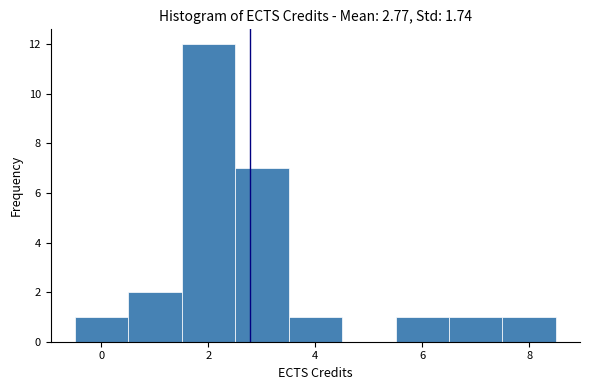

Reading left to right, transcribe this chart: for each bar, give the range it covers on the x-axis and its height. Neither the bar edges nor the heights are printed on the chart, so give them approximately, as read against the axes.

-0.5 to 0.5: 1
0.5 to 1.5: 2
1.5 to 2.5: 12
2.5 to 3.5: 7
3.5 to 4.5: 1
4.5 to 5.5: 0
5.5 to 6.5: 1
6.5 to 7.5: 1
7.5 to 8.5: 1